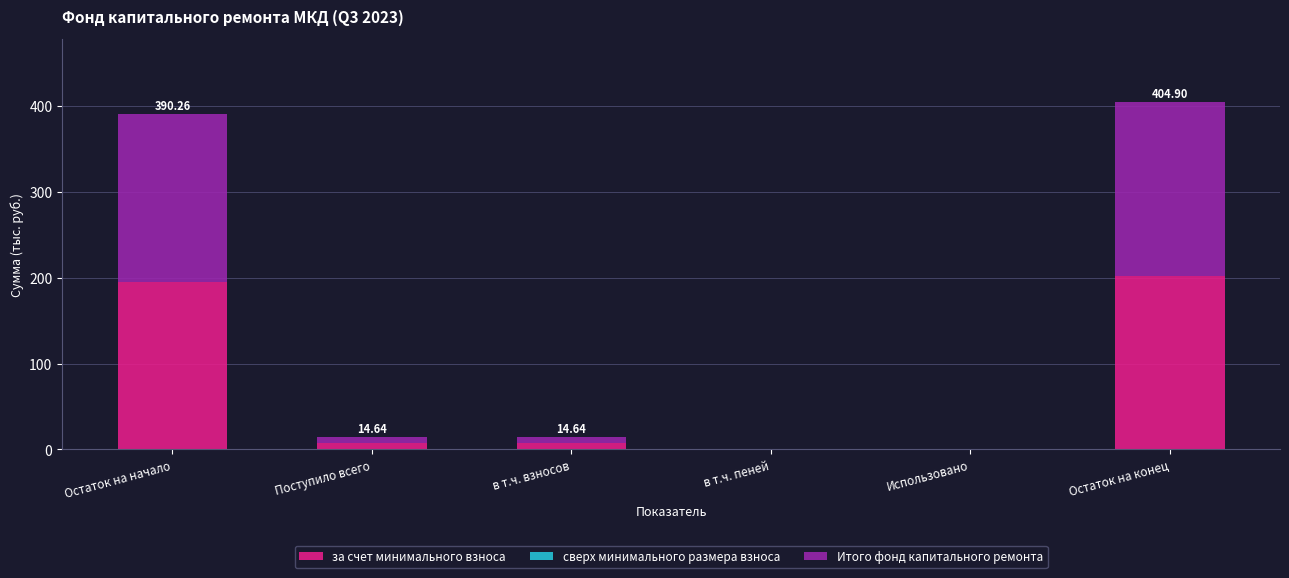

What is the total value across all series at Остаток на начало?

390.3